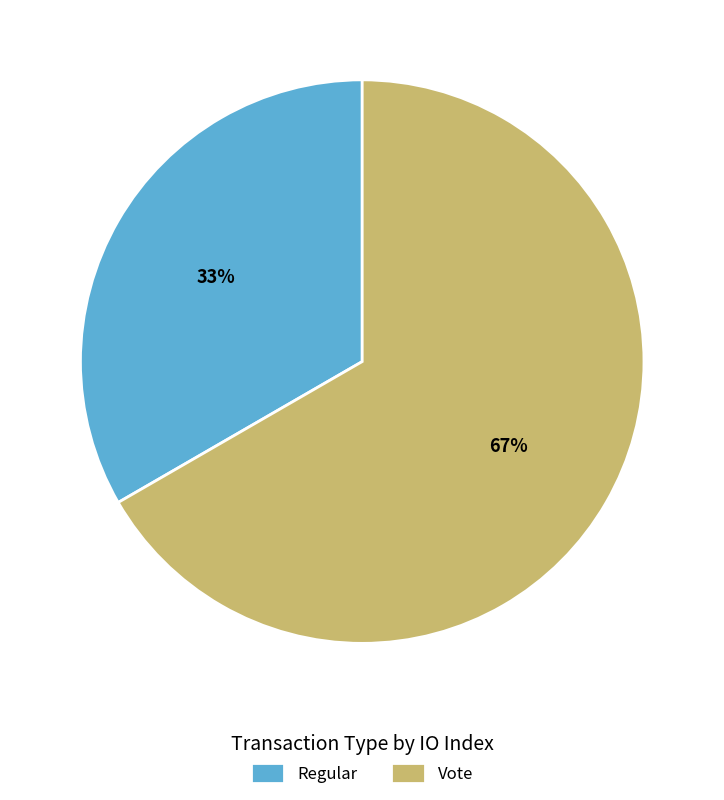

The Regular slice represents 33% of the pie. True or false?

True